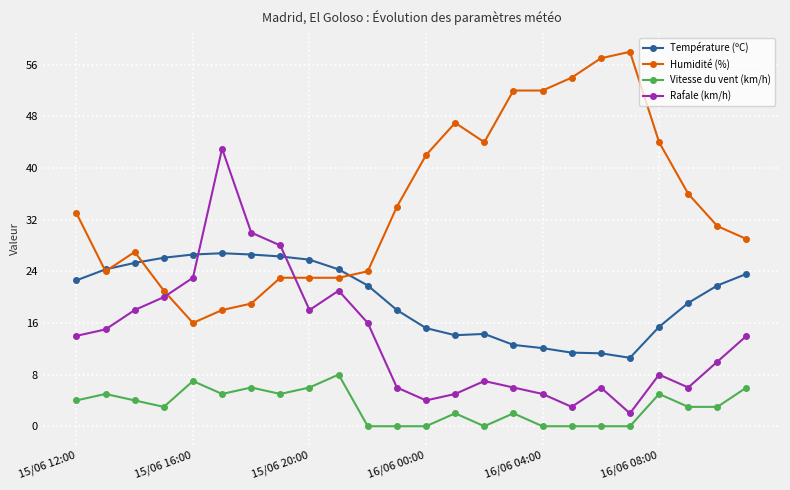

True or false: Humidité (%) has more than 1 interior local peaks.

True